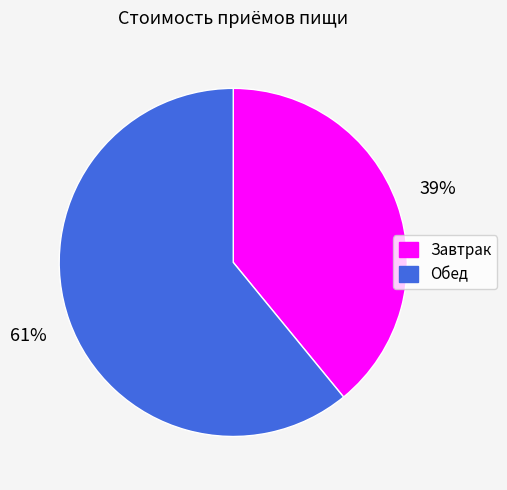

Is there a majority slice in this chart?

Yes